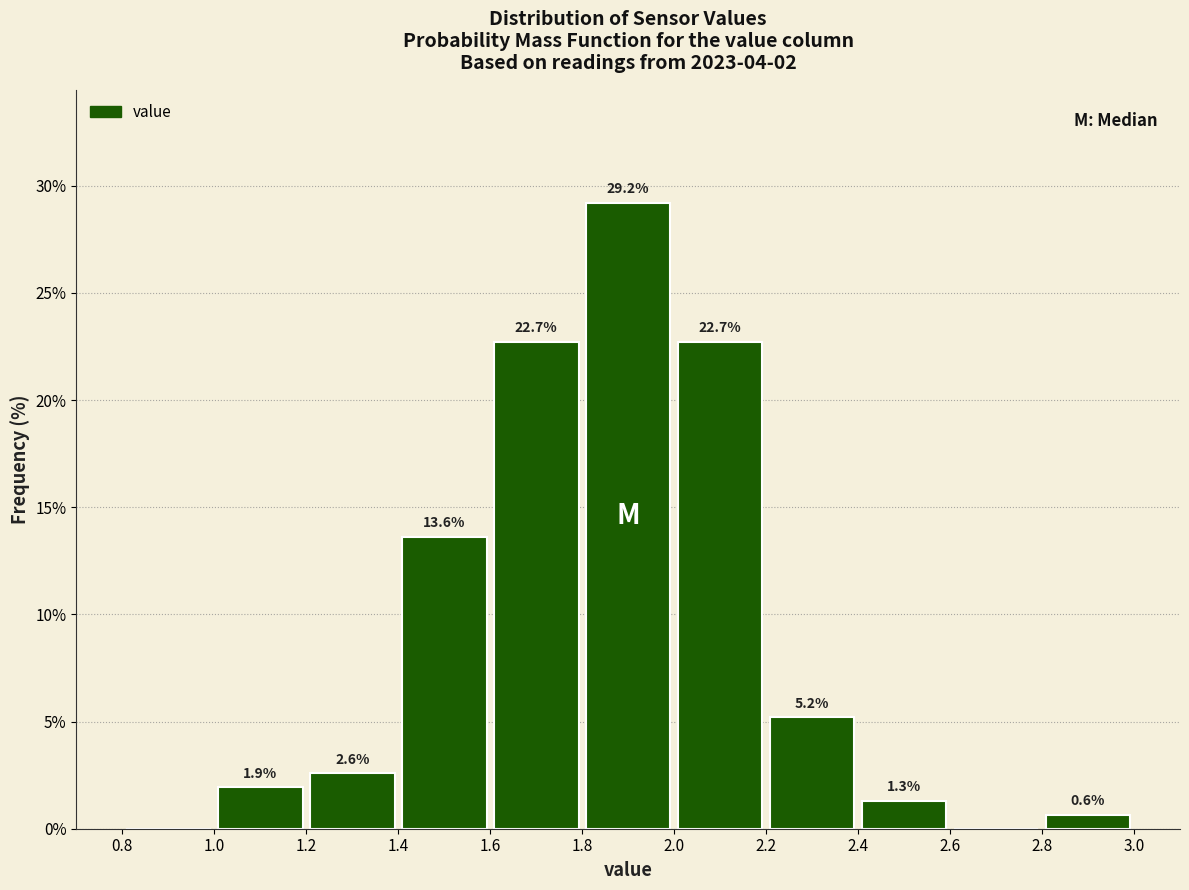

Over which range of the x-axis is the bar tallest?

1.8 to 2.0